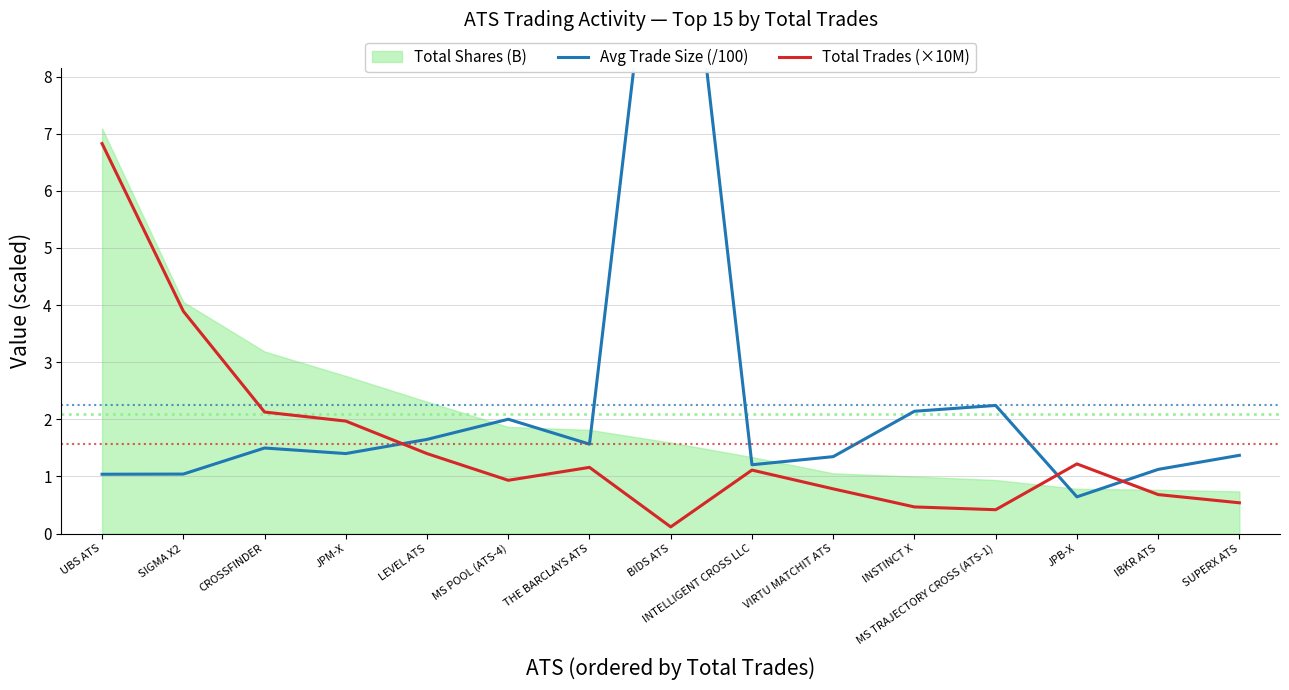

How many interior local peaks does the Avg Trade Size (/100) series have?

4